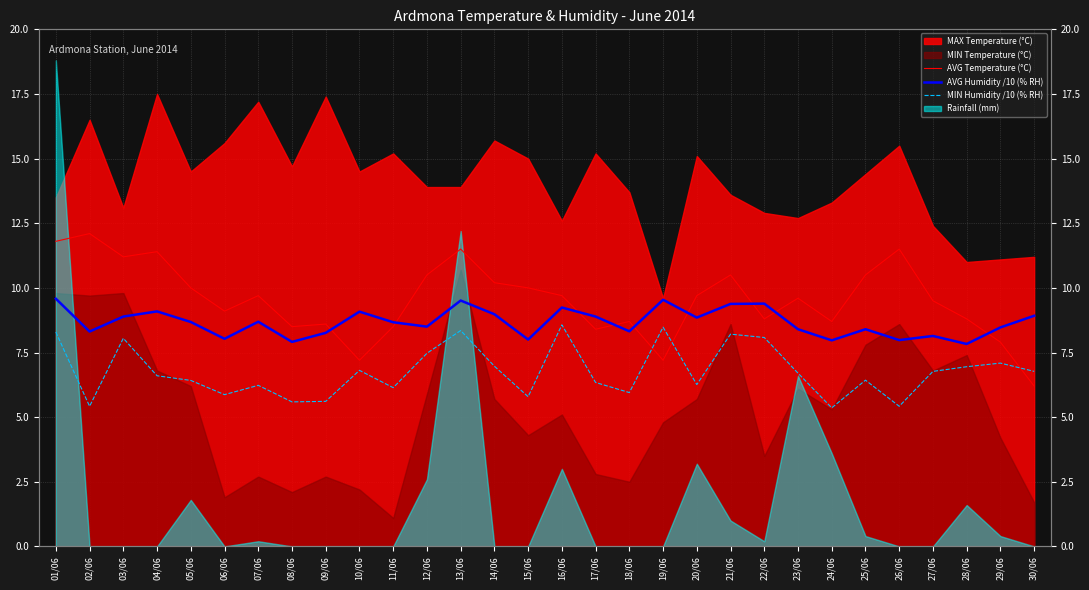

What is the difference between the maximum and second lowest values in the MIN Humidity /10 (% RH) series?

3.2